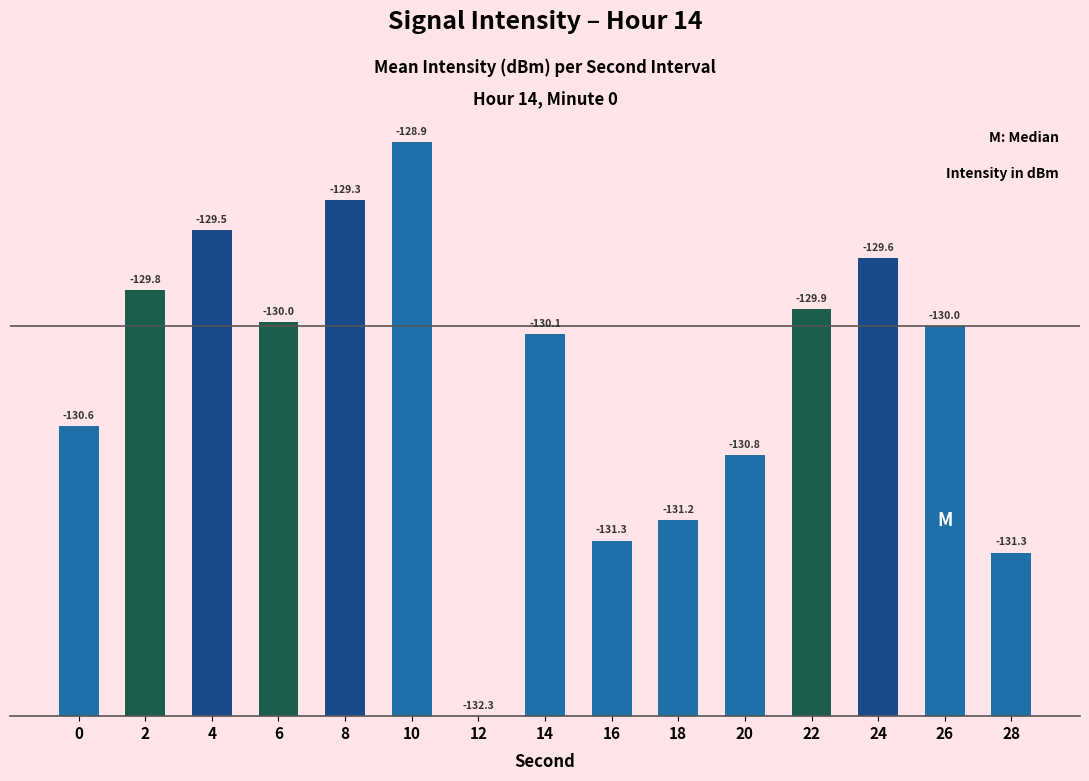

How many distinct data groups are displayed?

1